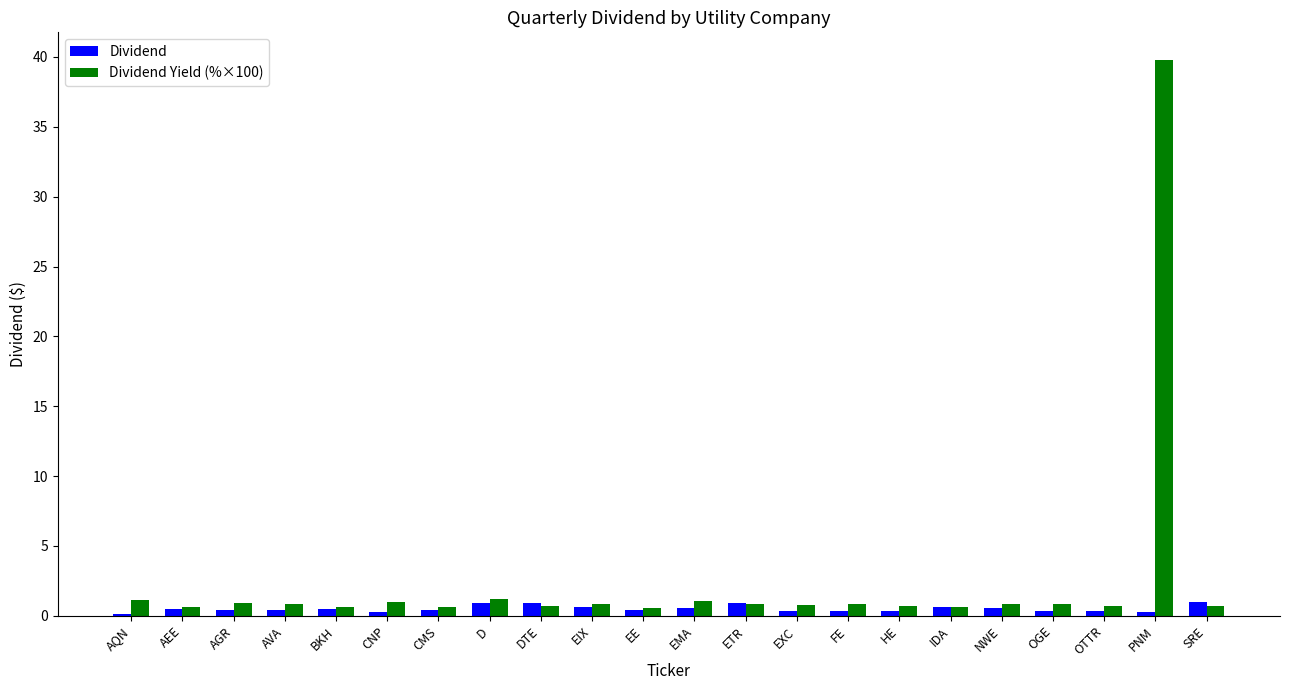

What is the label of the 18th bar from the right?

BKH